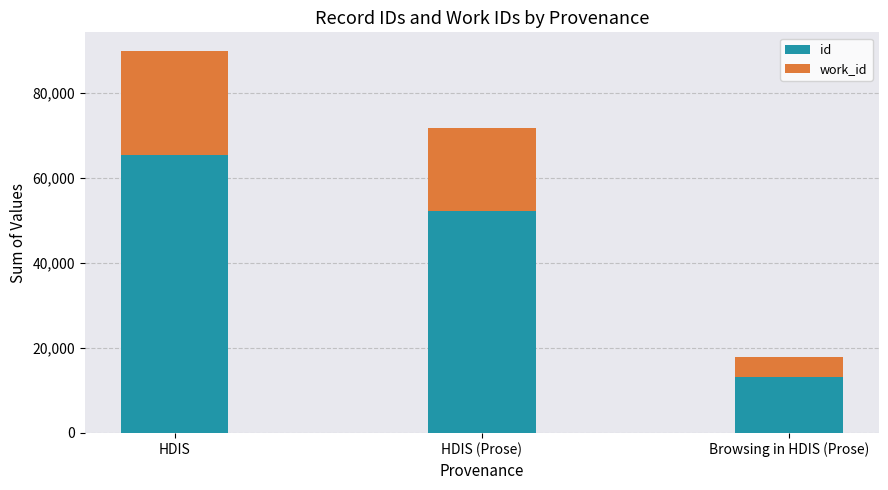

Which category has the lowest value in the id series?

Browsing in HDIS (Prose)